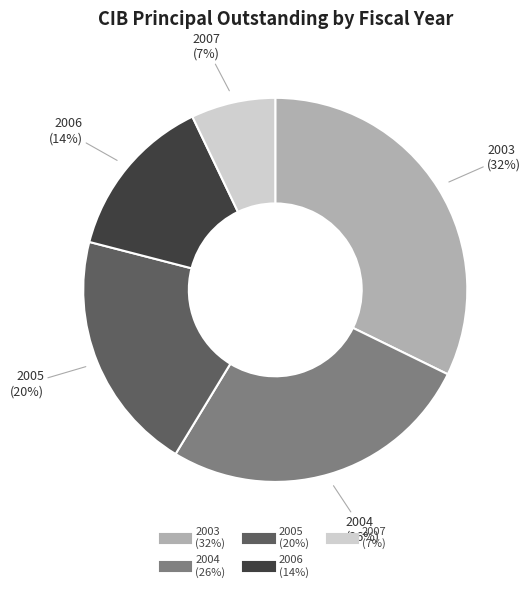

Is there any slice that represents more than half of the pie?

No